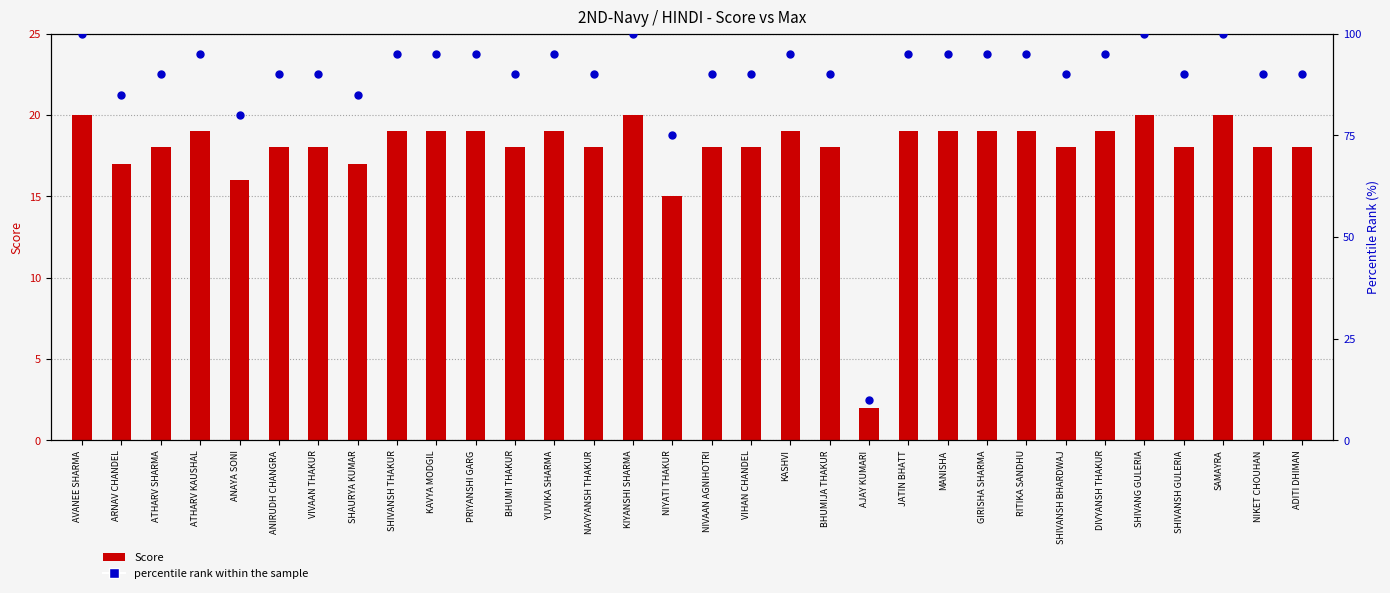

Which series reaches the minimum Y coordinate?

Score